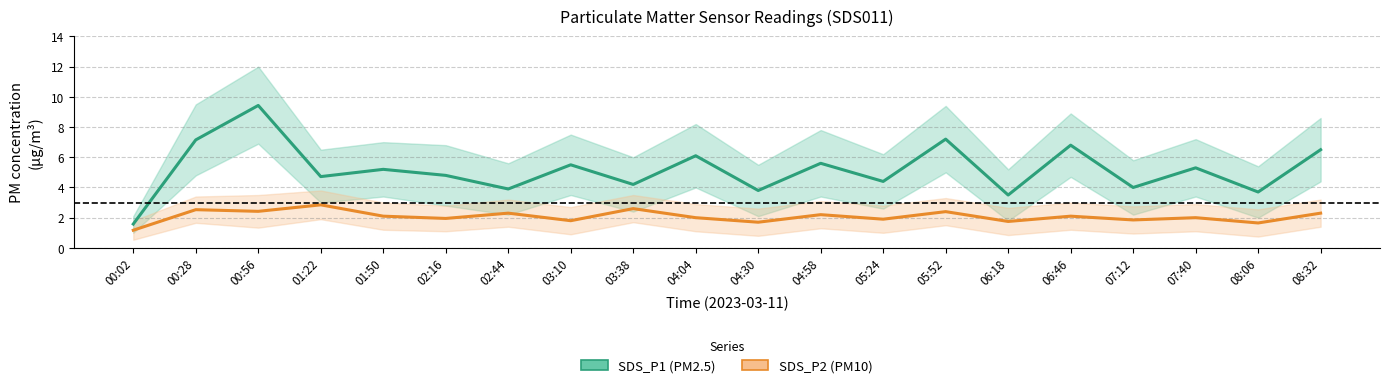

List the series in order of their overall mean, highest first.

SDS_P1 (PM2.5), SDS_P2 (PM10)